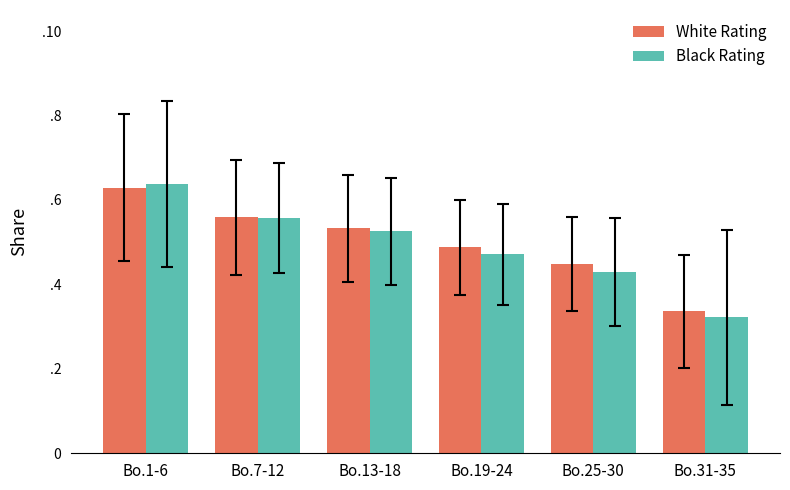

Is the value of White Rating at Bo.13-18 greater than the value of Black Rating at Bo.19-24?

Yes